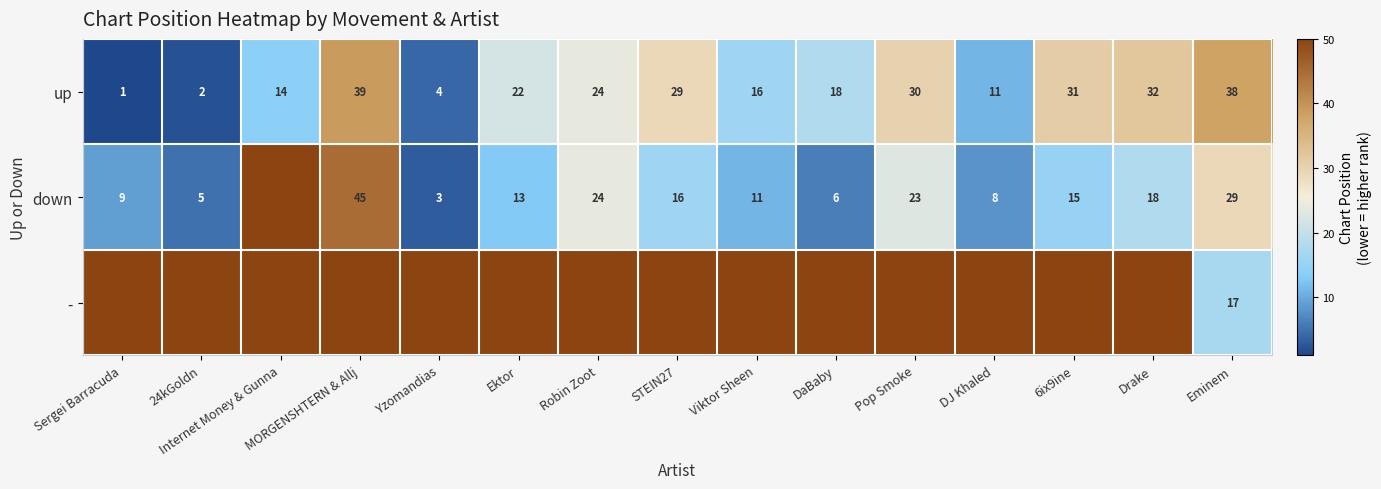

The up series shows 15 at DJ Khaled. True or false?

False